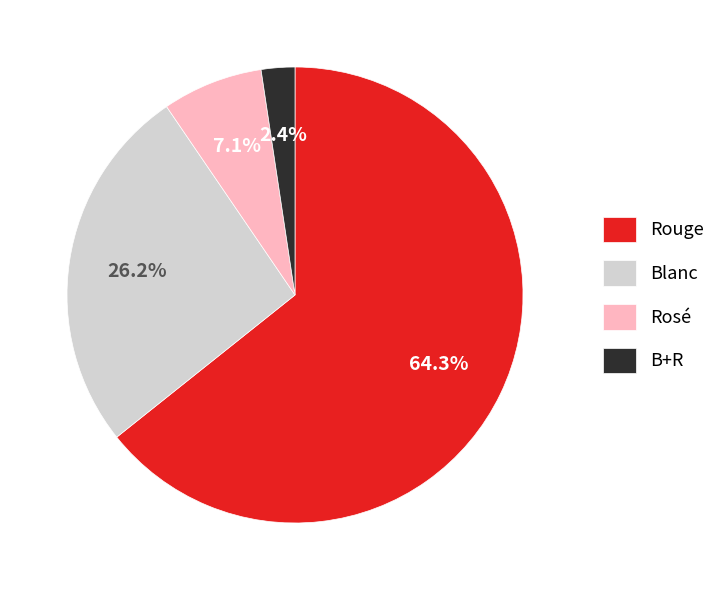

How many slices are in this pie chart?

4